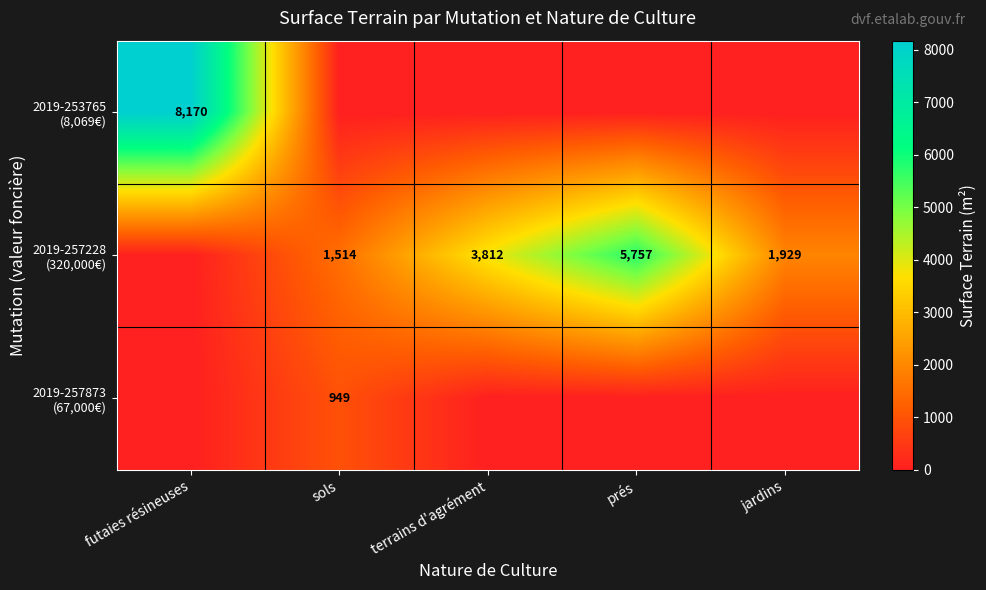

Is the value of 2019-257873 (67,000€) at terrains d'agrément greater than the value of 2019-253765 (8,069€) at prés?

No